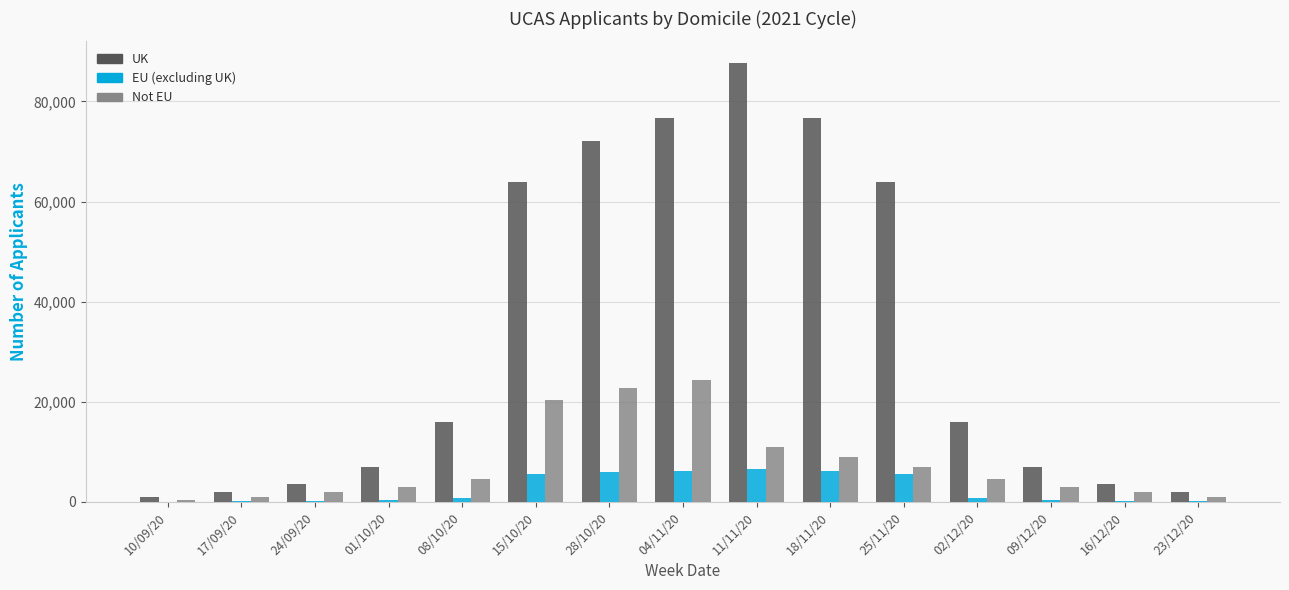

At which label is Not EU closest to 12387?

11/11/20